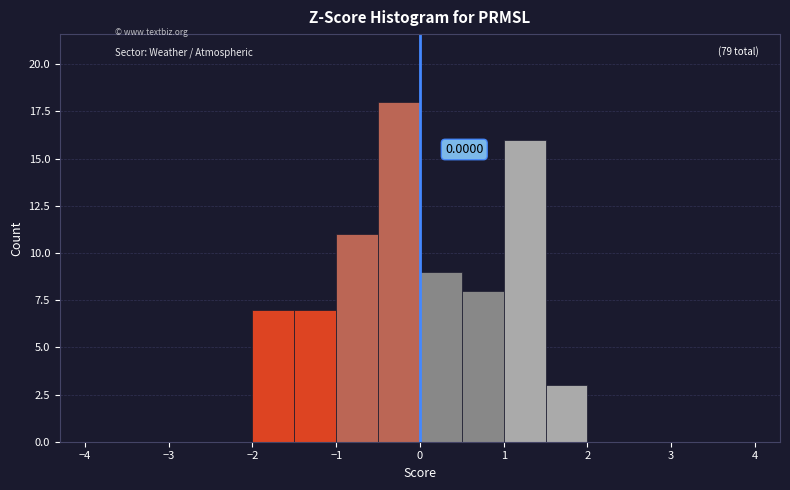

Which range on the x-axis has the tallest bar?

-0.5 to 0.0